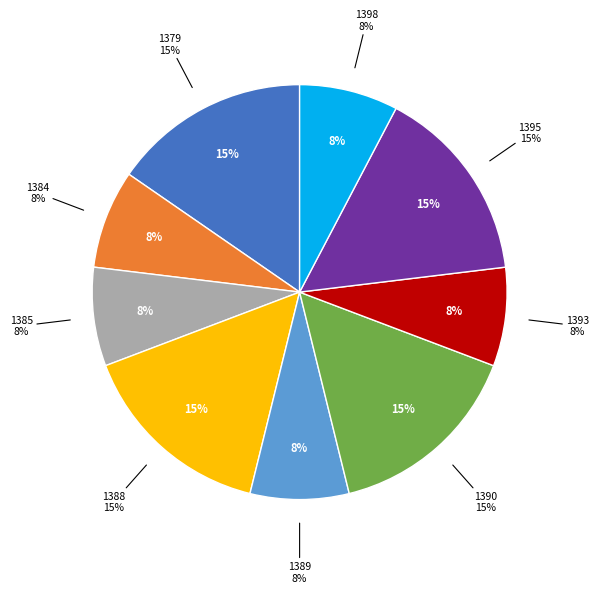

Which category has the smallest portion of the pie?

1384